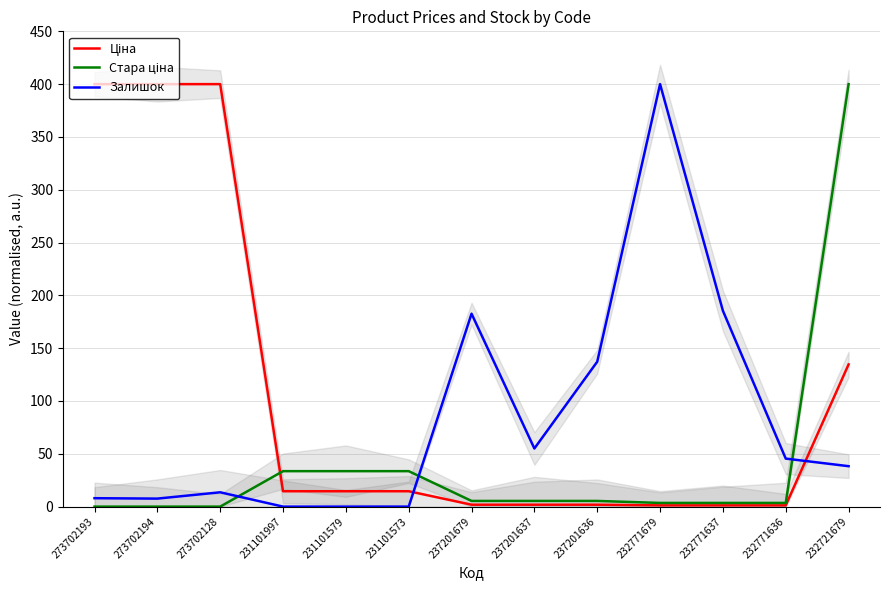

What is the difference between the maximum and minimum values in the Залишок series?

400.0